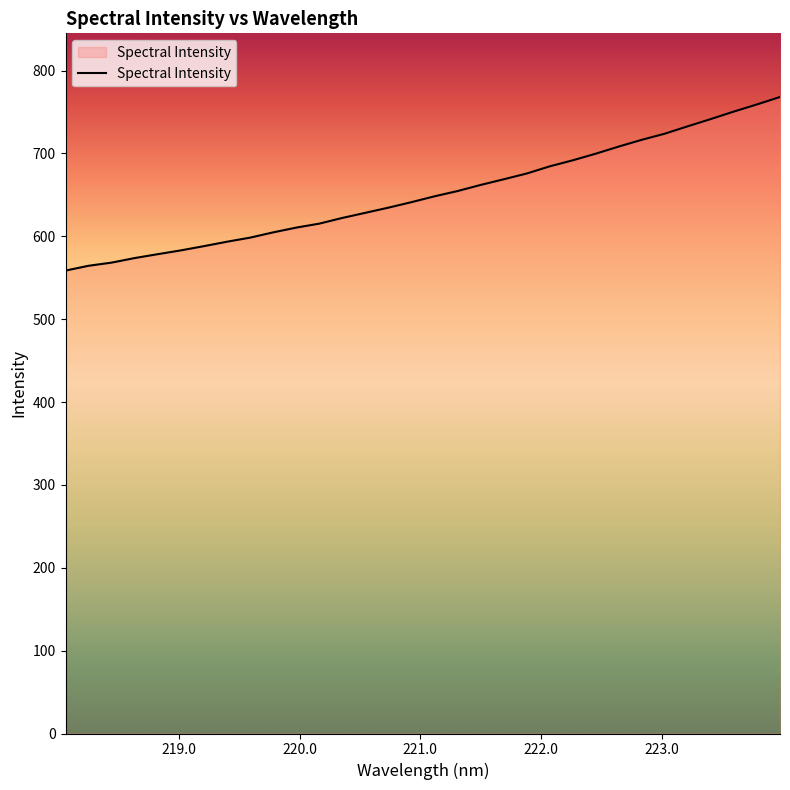

What is the minimum value shown in the chart?

558.6